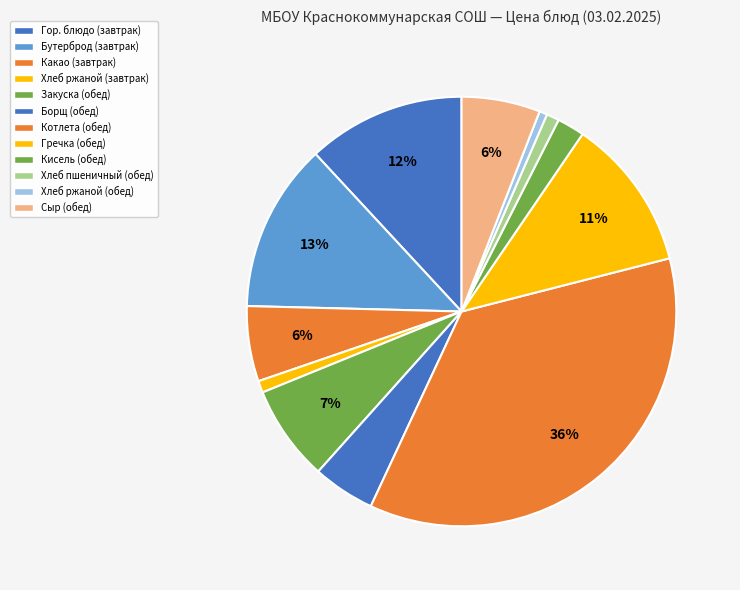

How many slices are in this pie chart?

12